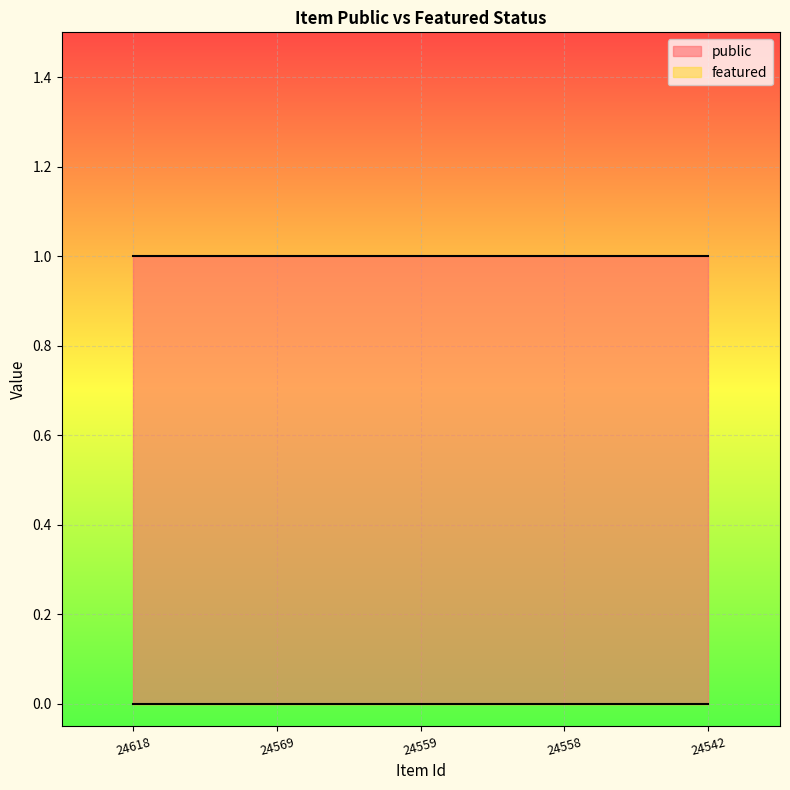

True or false: public has a value of 1 at 24542.

True